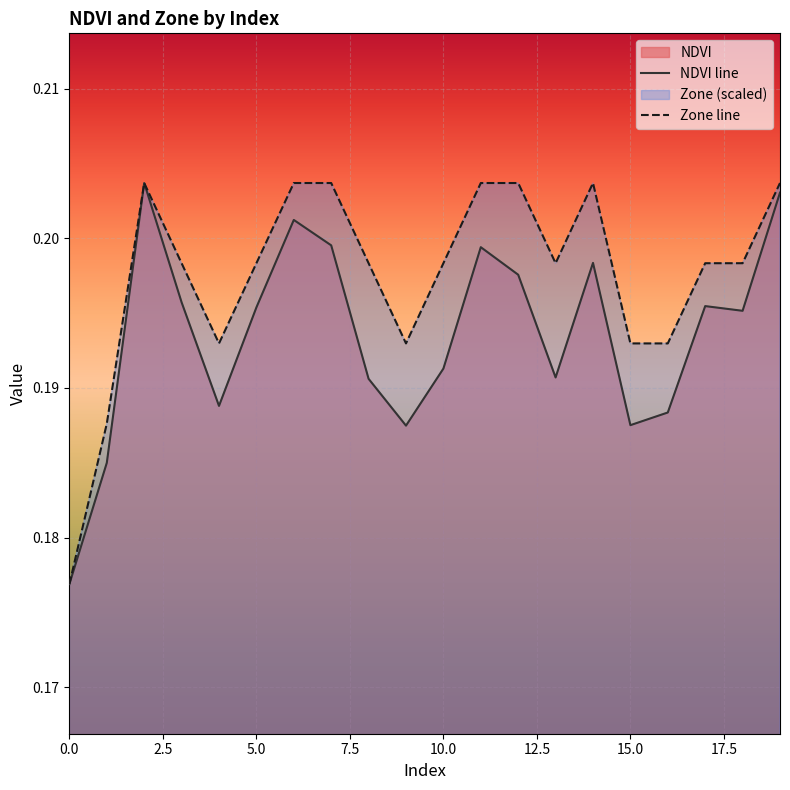

After their last crossing, which series has the higher values: Zone line or NDVI line?

Zone line